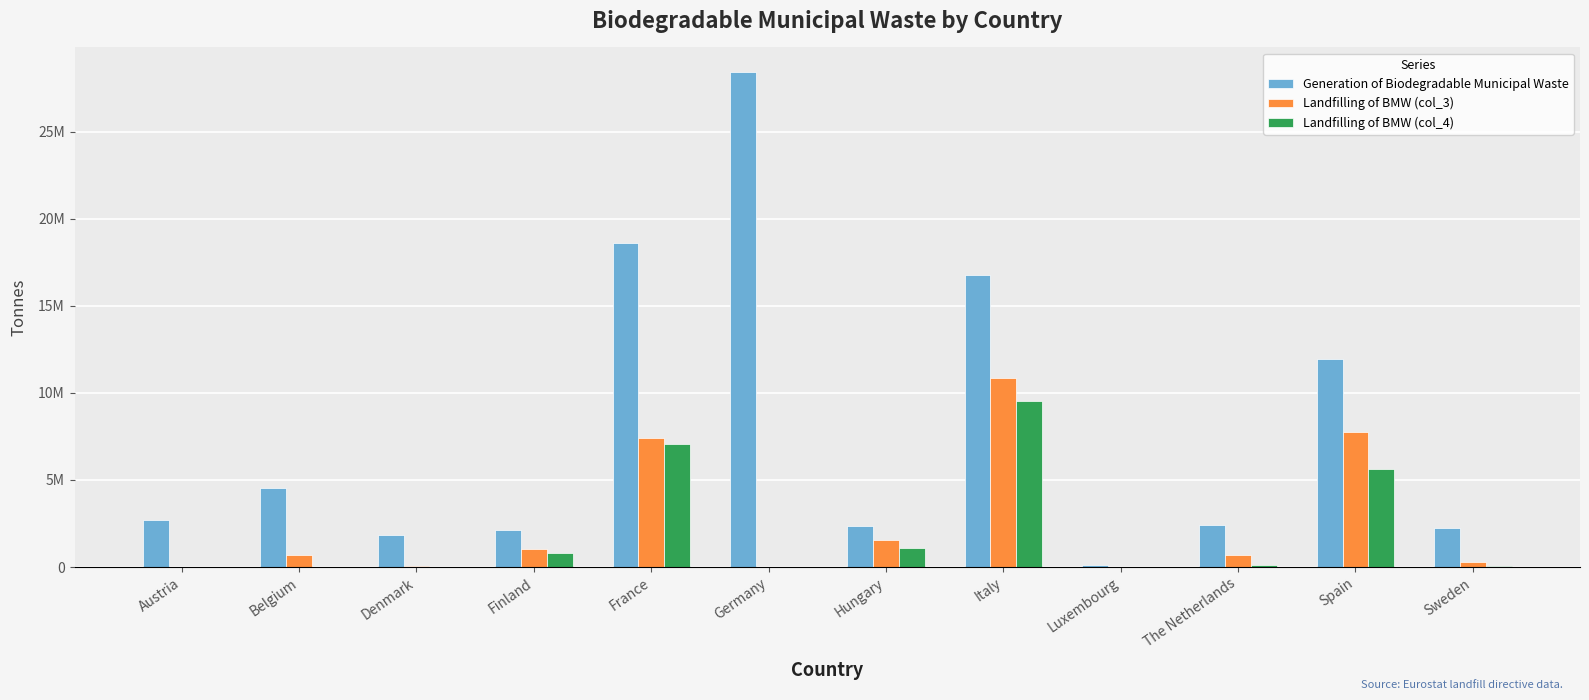

What is the difference between the Landfilling of BMW (col_3) values at Finland and Spain?

6720429